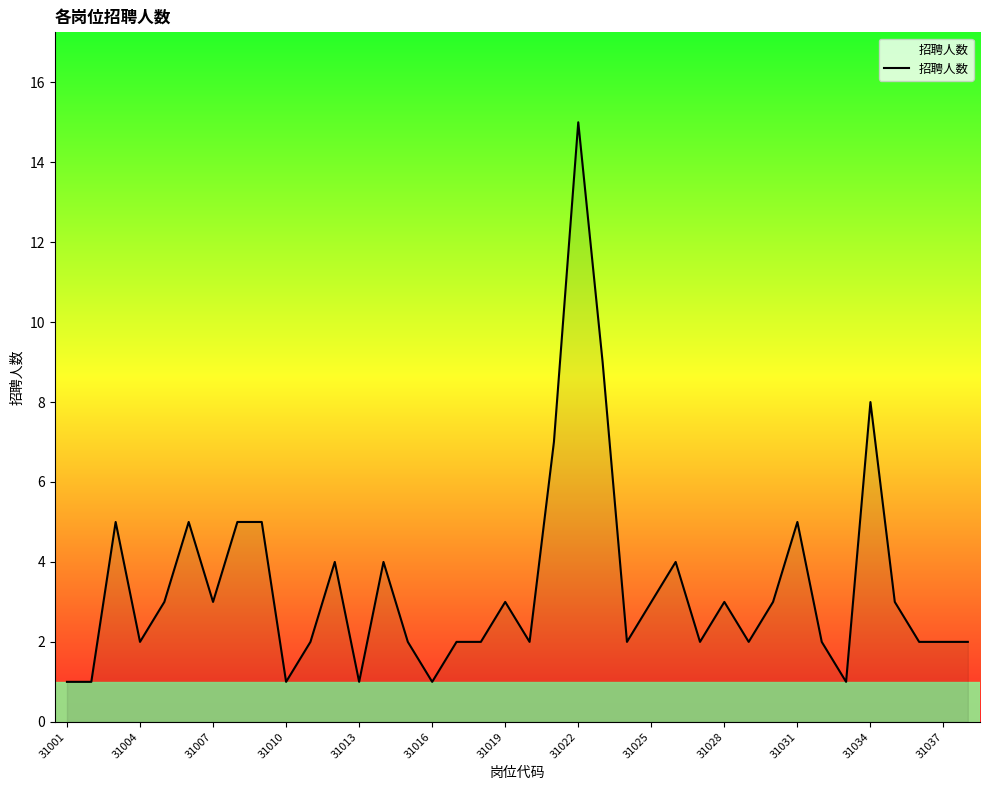

What is the maximum value shown in the chart?

15